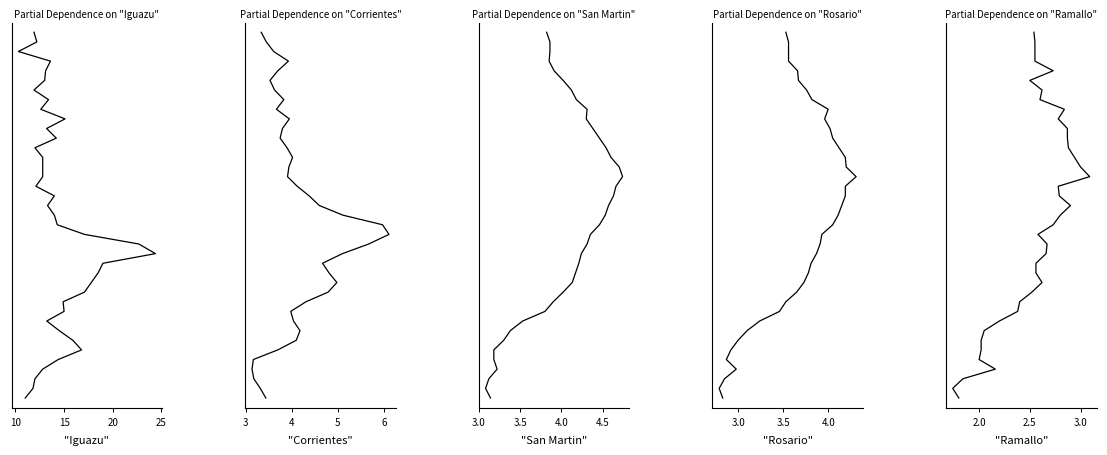

What is the sum of all Iguazu values?

741